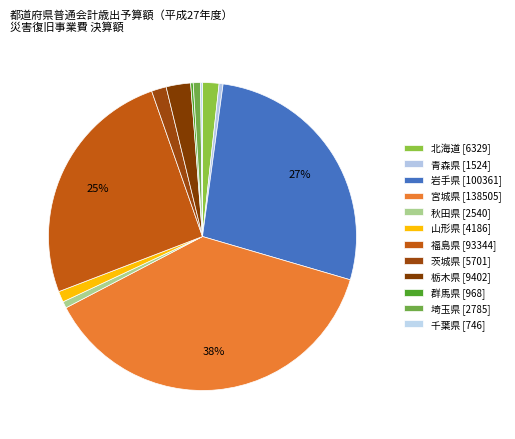

To the nearest percent, what is the difference between the largest and smallest slice percentages?

38%